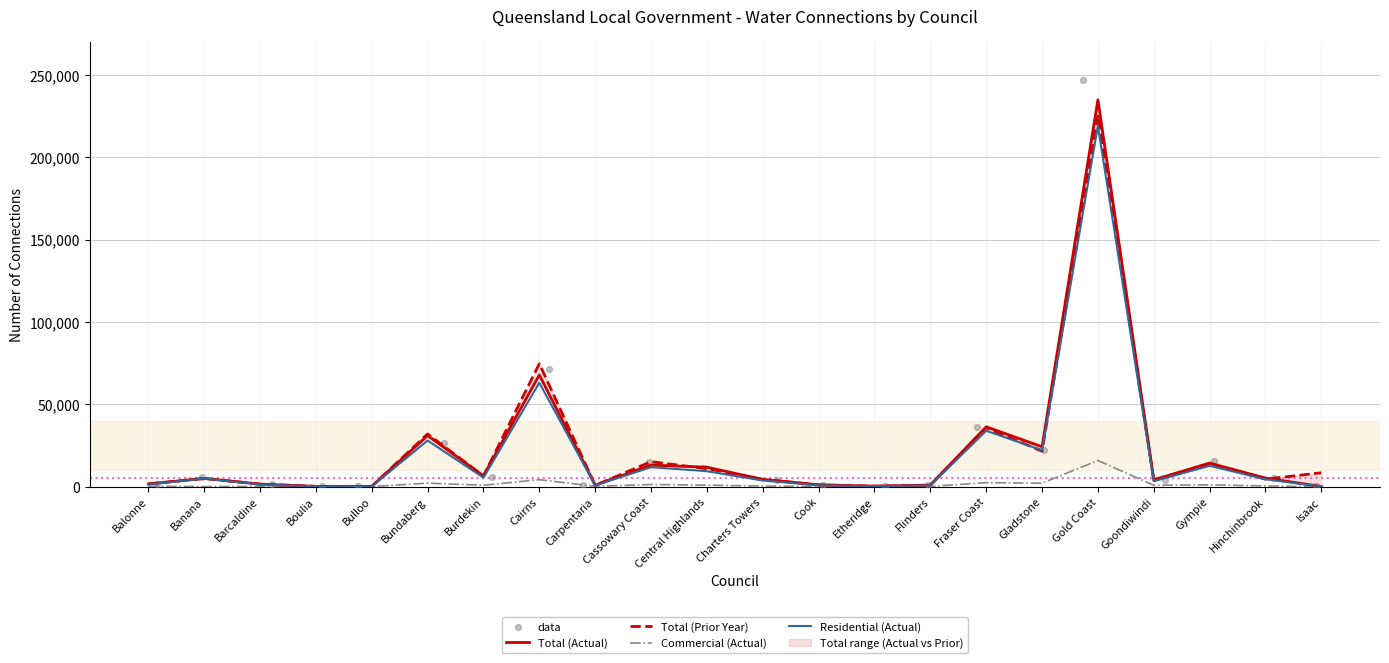

Which series has the largest Y range (max minus min)?

data